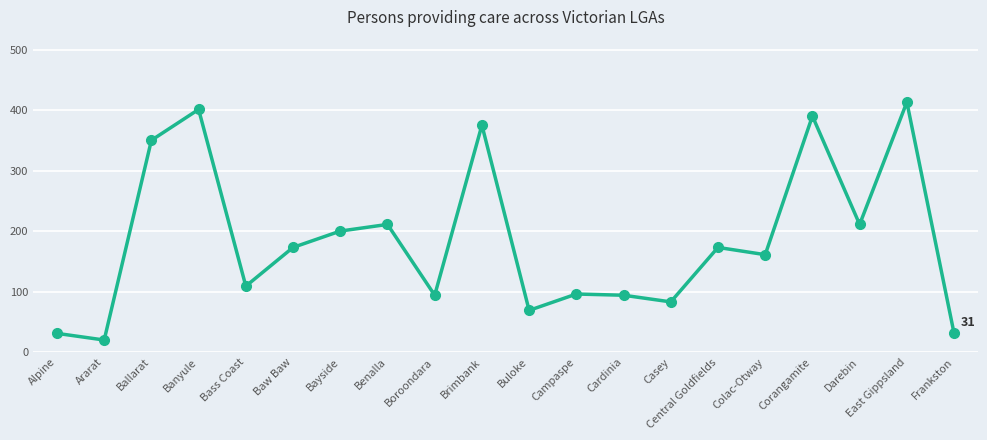

What is the difference between the values at Ballarat and Ararat?

330